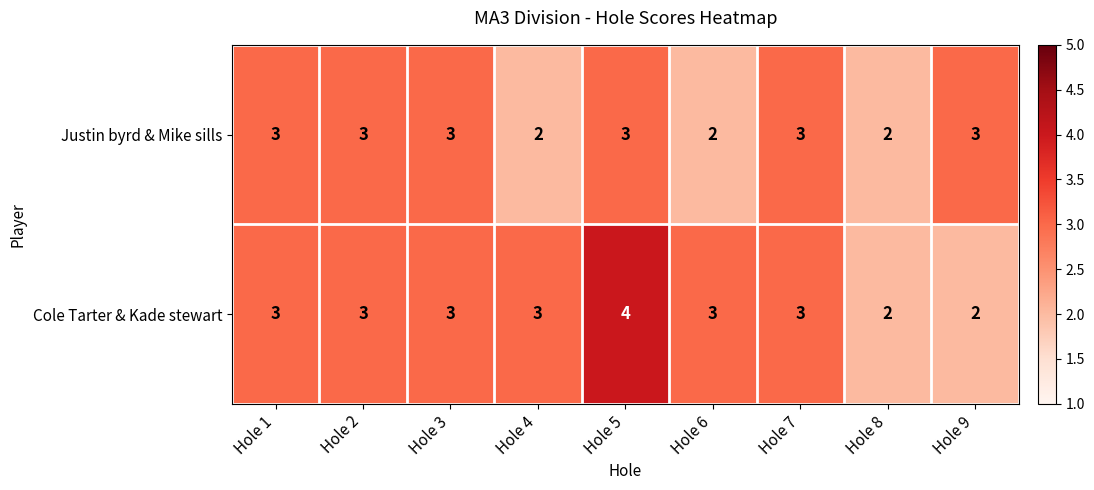

Read the Justin byrd & Mike sills value at Hole 3.

3